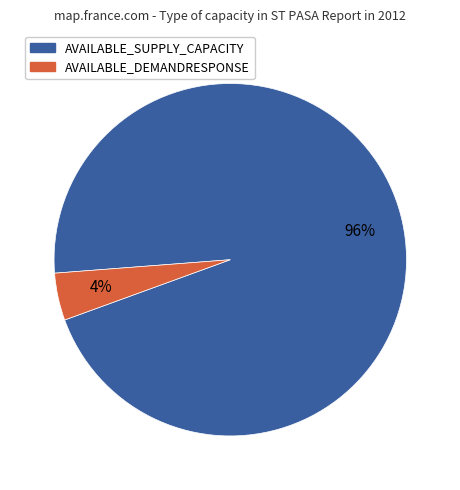

Which category has the biggest portion of the pie?

AVAILABLE_SUPPLY_CAPACITY